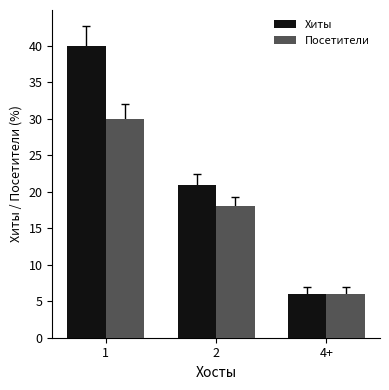

What is the value of the Посетители bar at the 1st from the left?

30